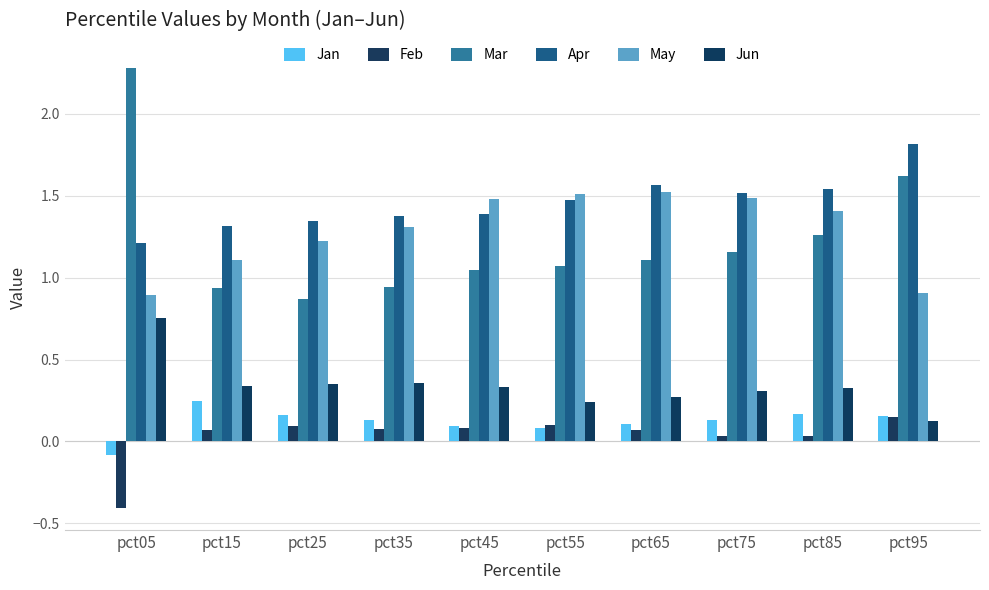

What is the total value across all series at pct75?

4.6